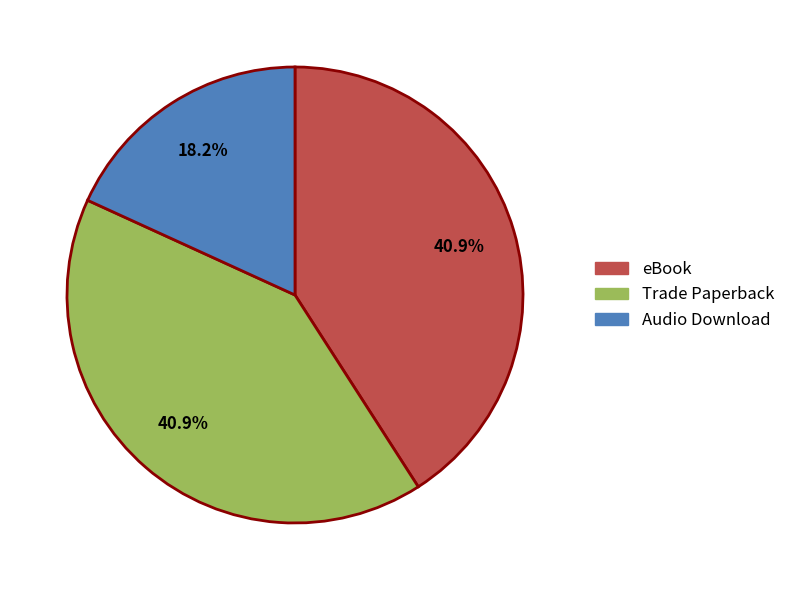

What percentage is the eBook slice, to the nearest percent?

41%